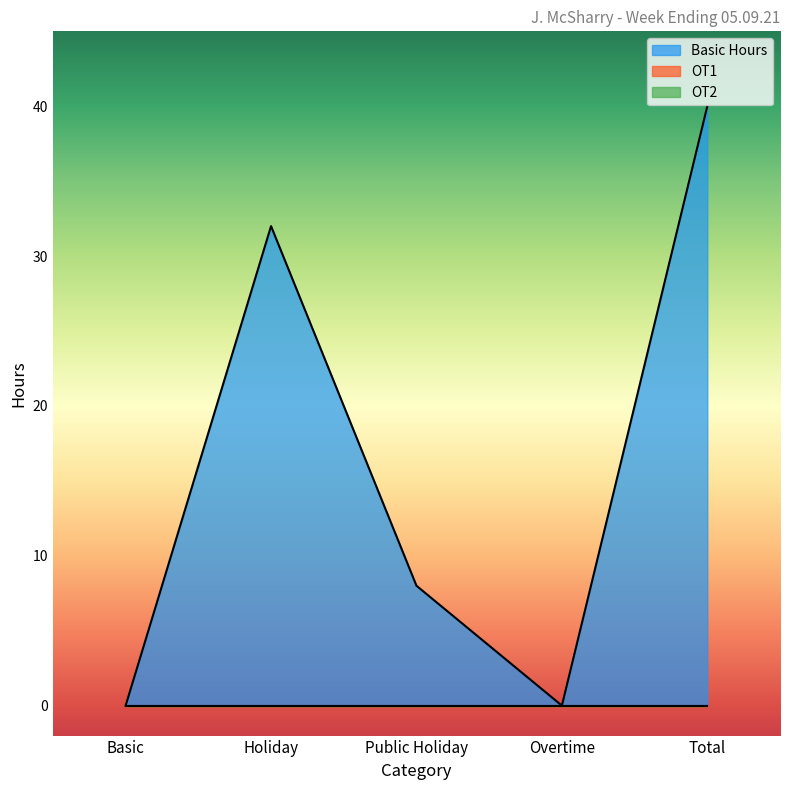

True or false: OT2 has a value of 0 at Public Holiday.

True